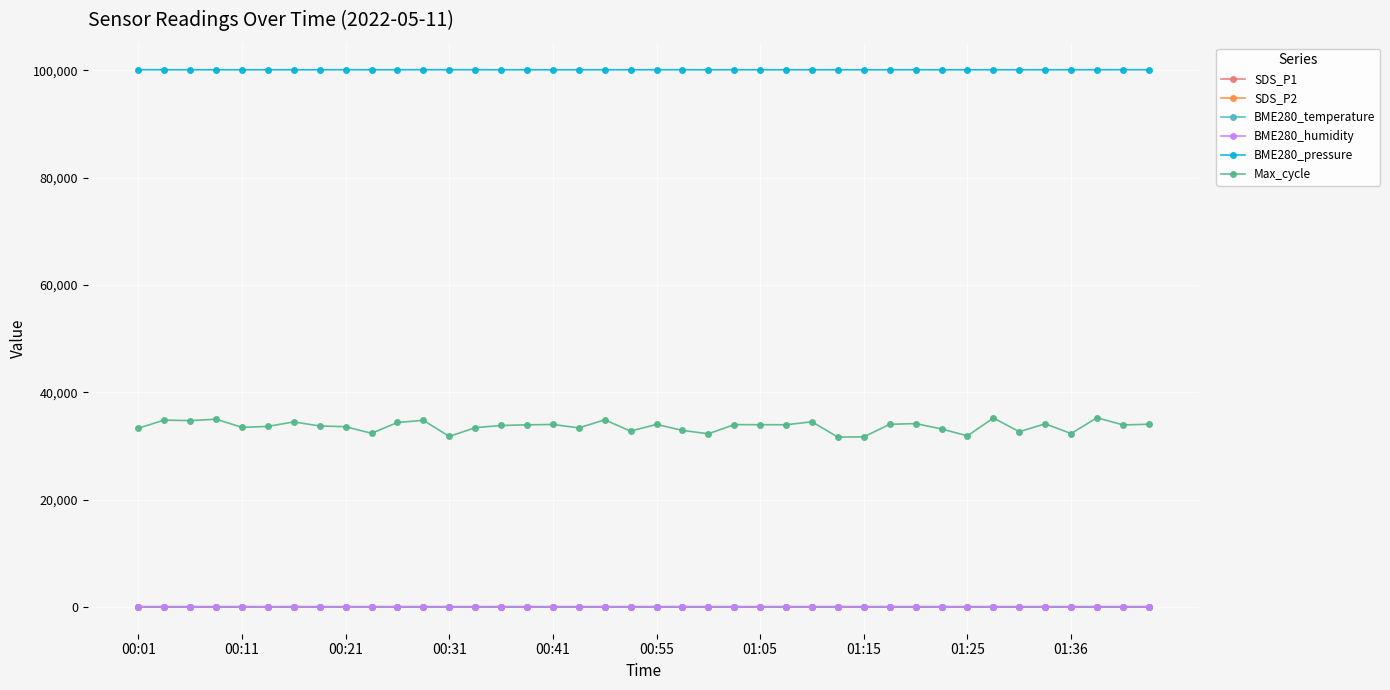

Which series has the largest total across all categories?

BME280_pressure